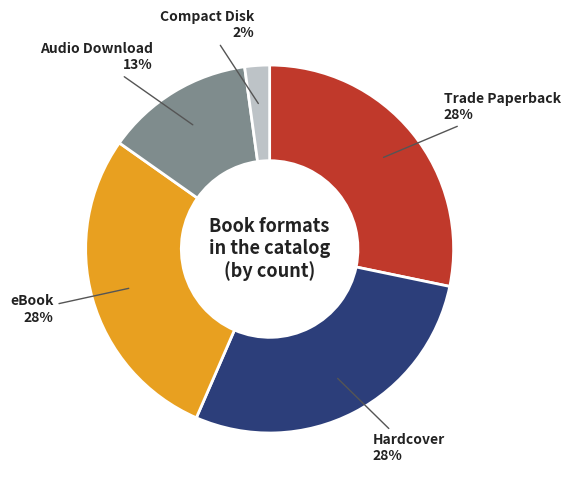

Is eBook the majority of the pie?

No